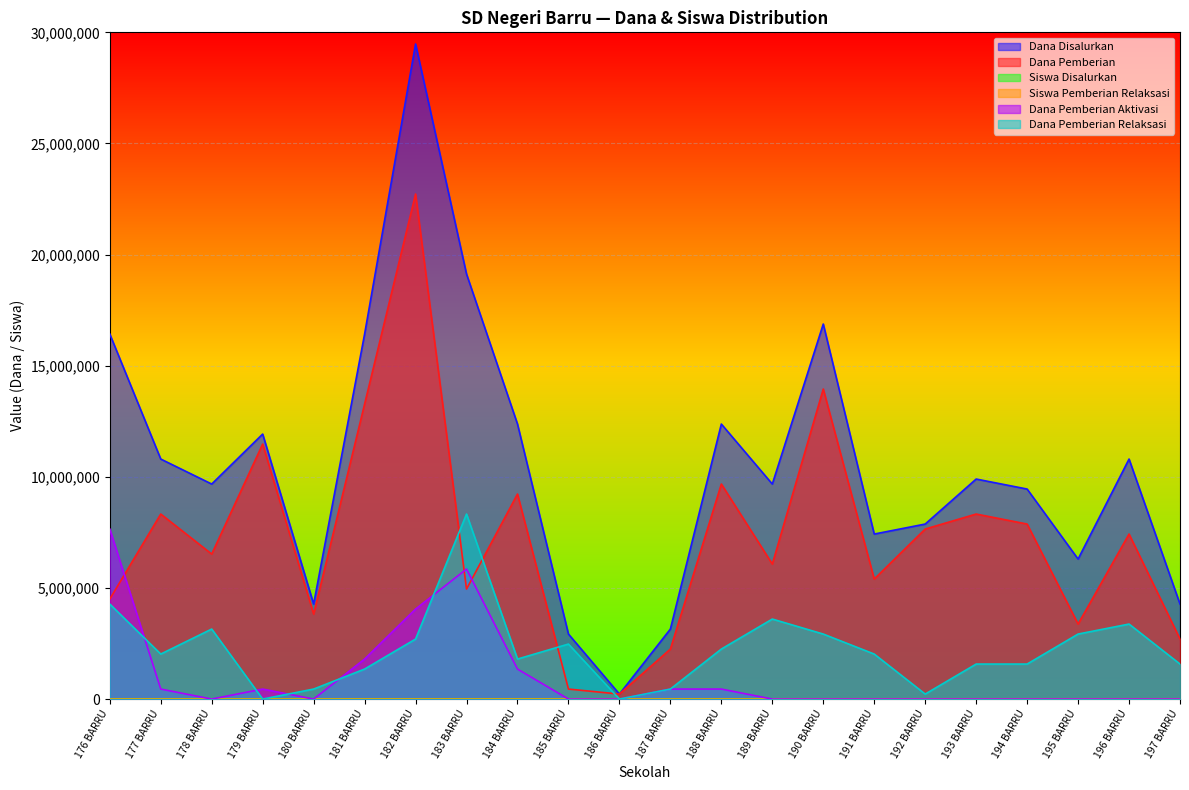

What are all the series names shown in the legend?

Dana Disalurkan, Dana Pemberian, Siswa Disalurkan, Siswa Pemberian Relaksasi, Dana Pemberian Aktivasi, Dana Pemberian Relaksasi